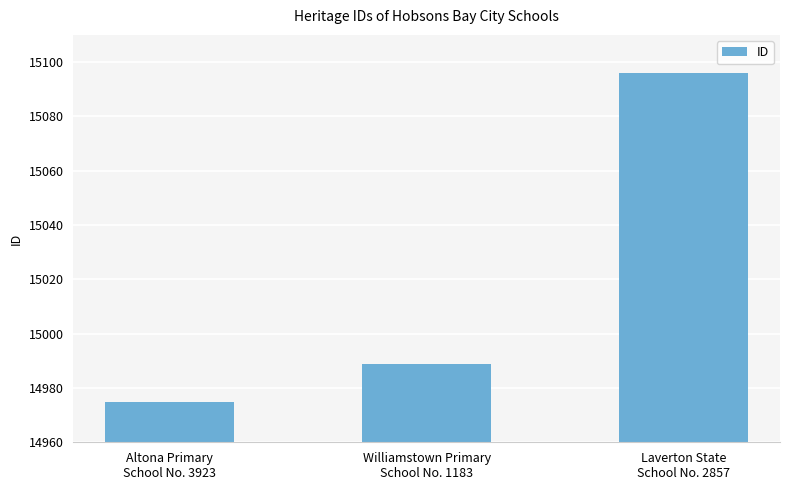

Which label corresponds to the smallest value in the chart?

Altona Primary
School No. 3923